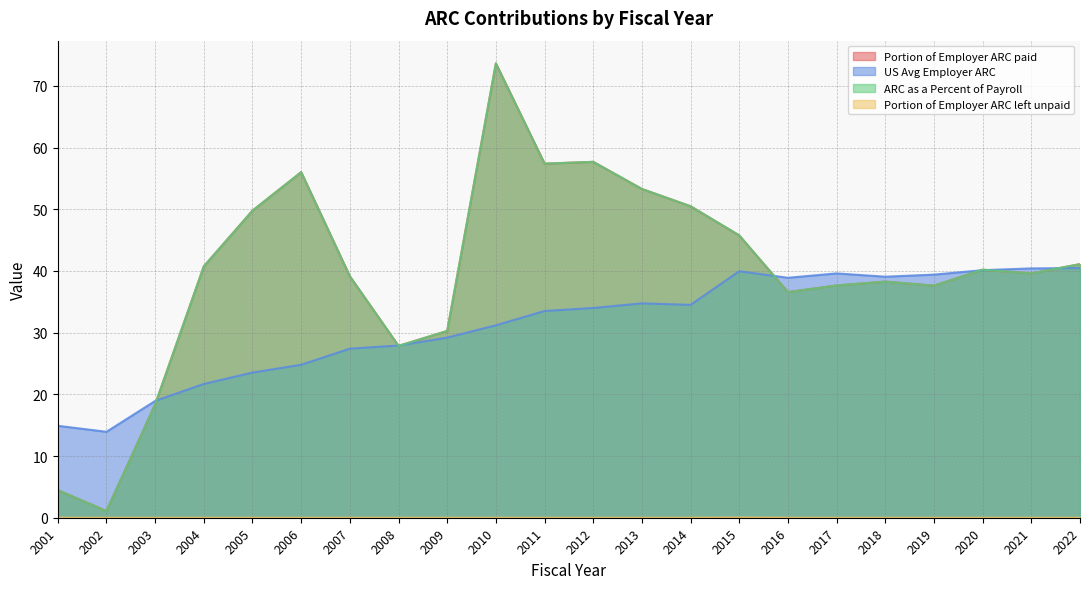

What is the total value across all series at 2009?

89.7